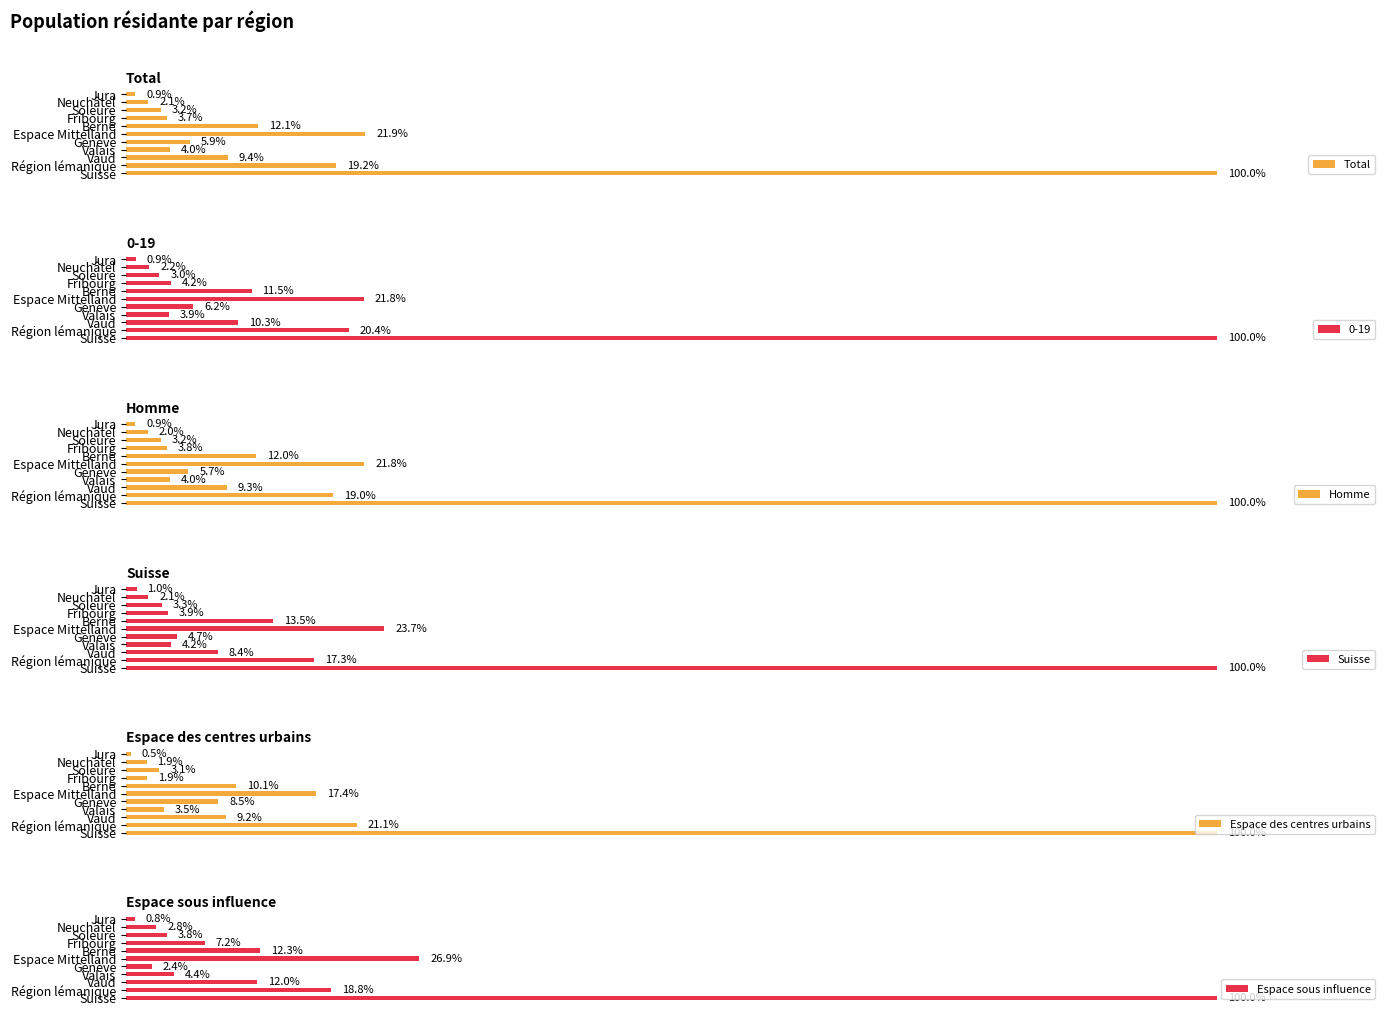

True or false: Total has a value of 2.0 at Fribourg.

False